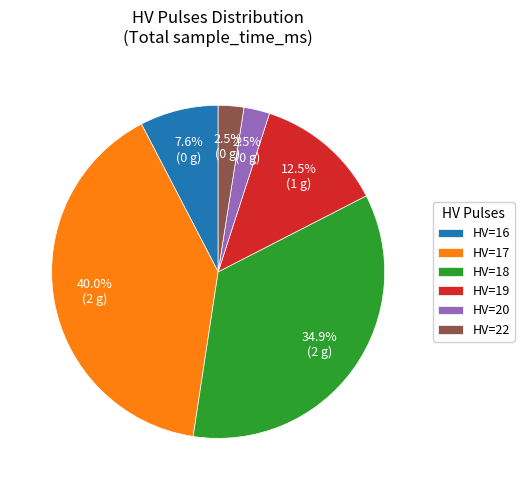

Which has a higher value, HV=22 or HV=18?

HV=18